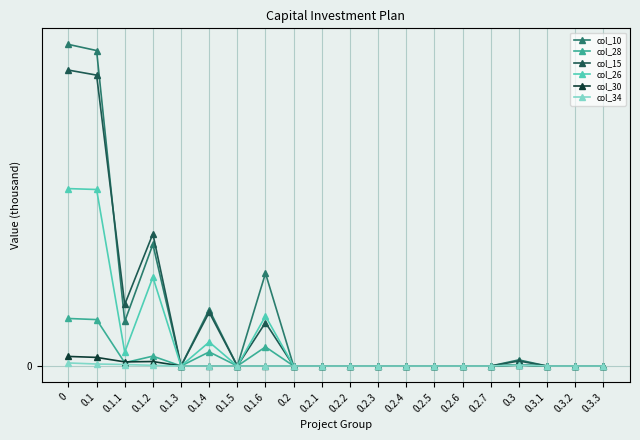

Is this an area chart (filled region under the line)?

No